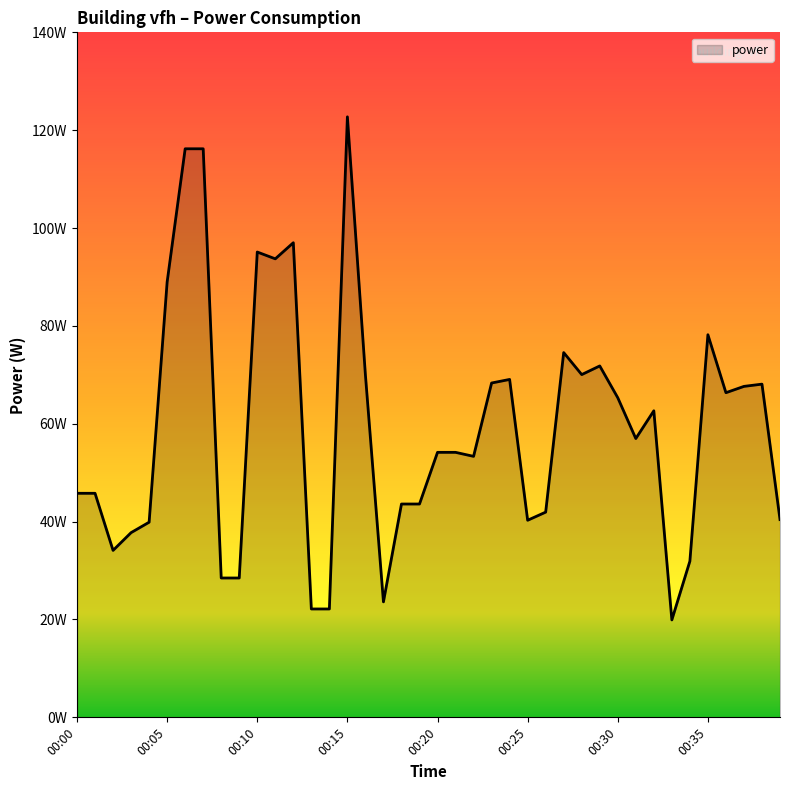

Does the chart display data point markers on the line(s)?

No